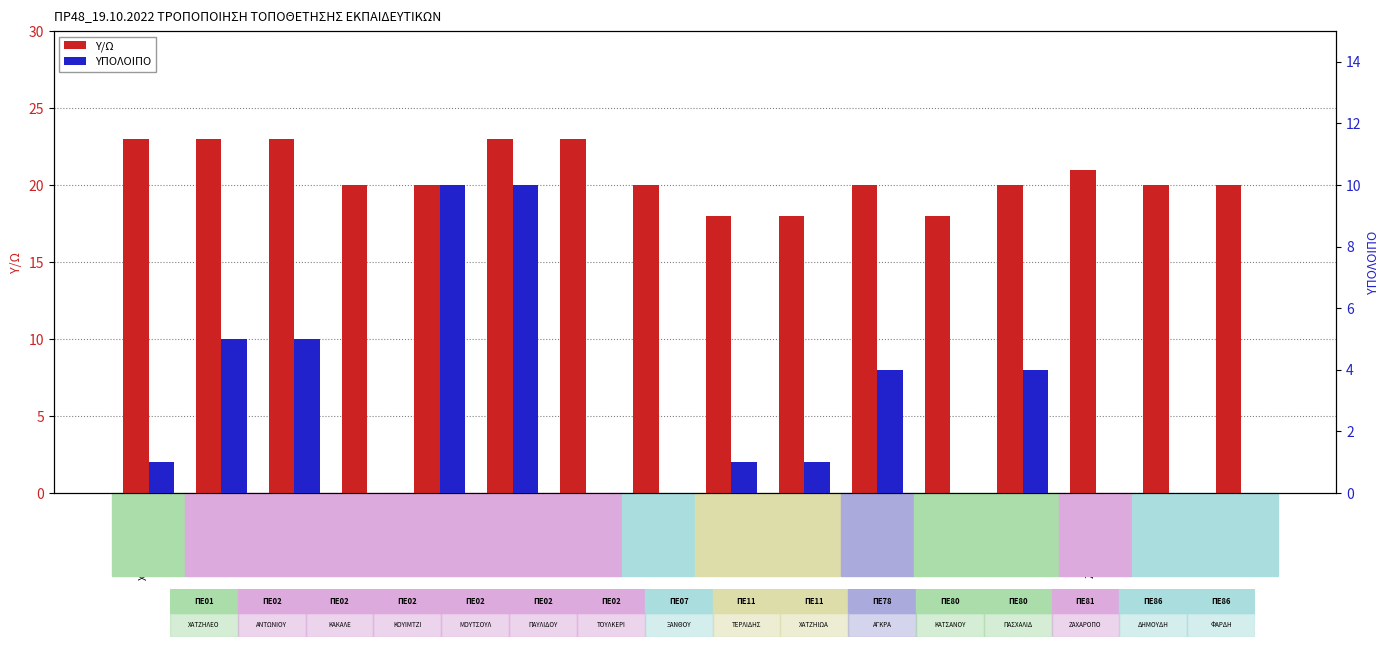

How many data points does each series have?

16